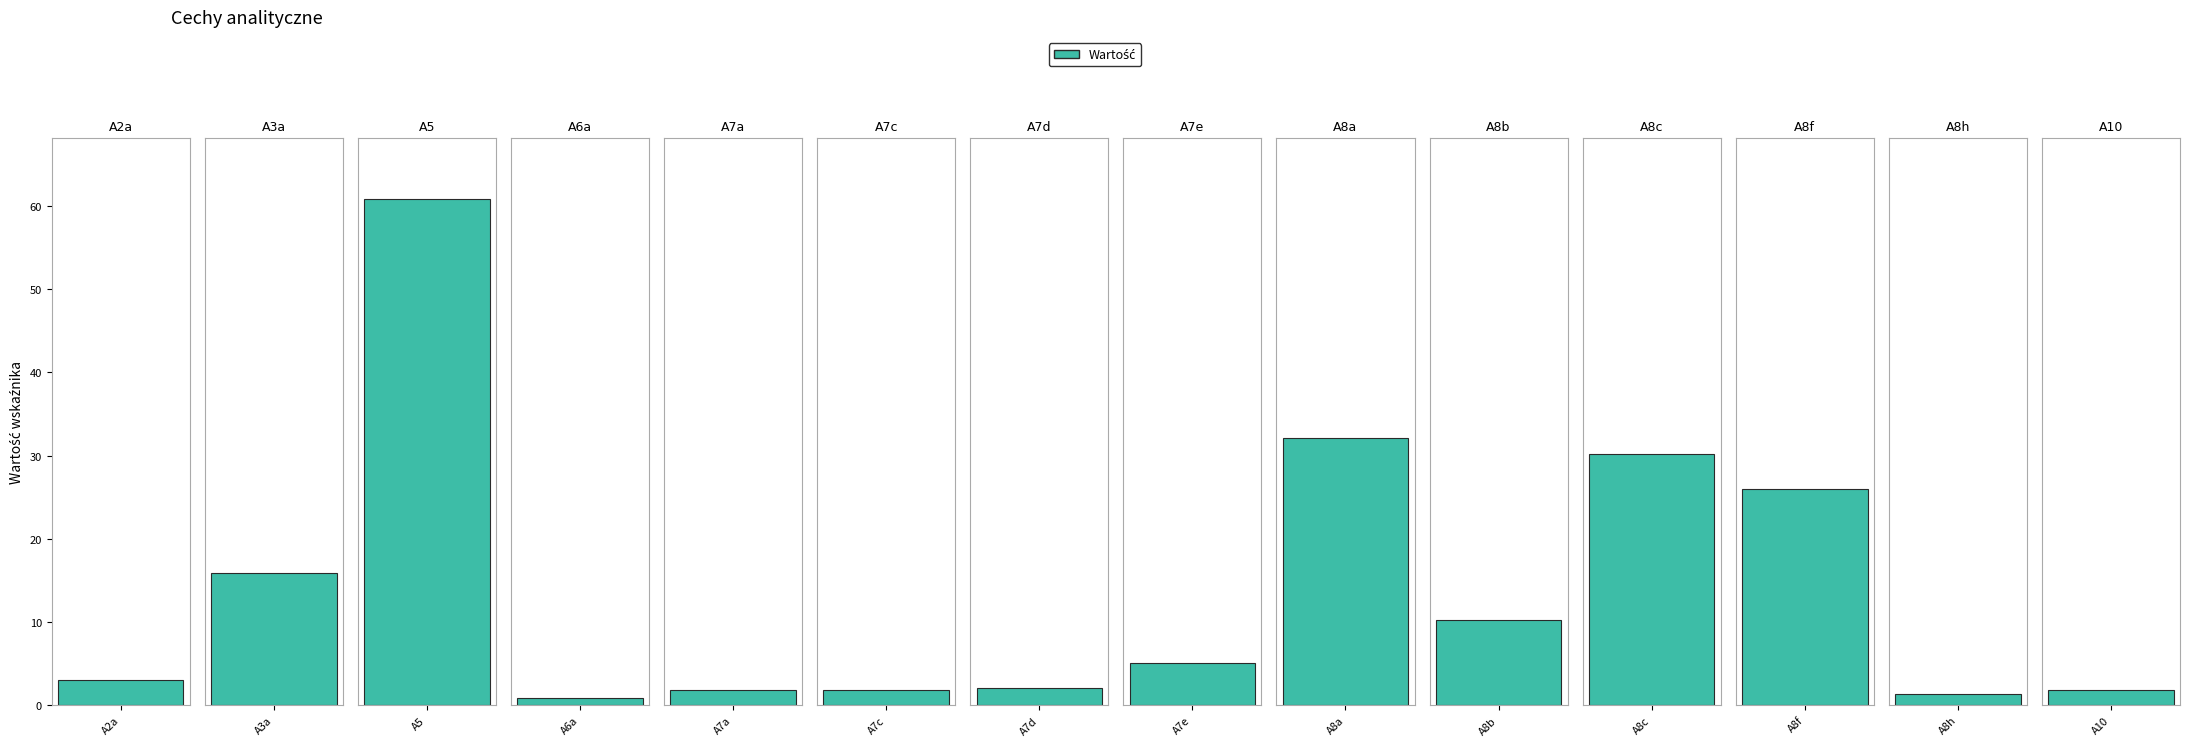

The chart shows a value of 42.4 at A8c. True or false?

False